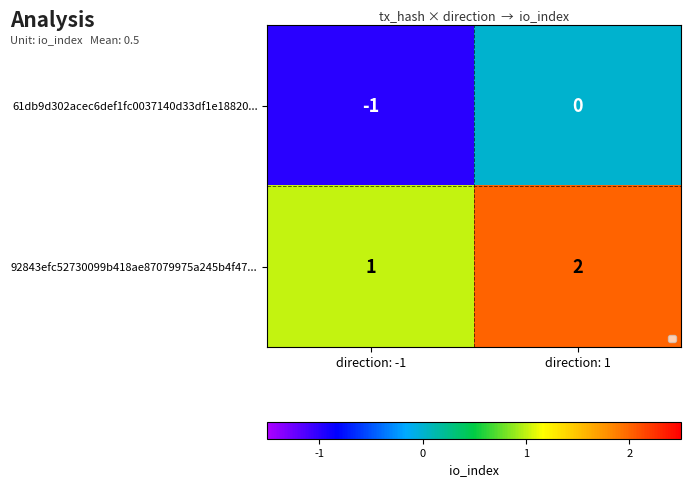

Is it true that 92843efc52730099b418ae87079975a245b4f47... equals 2 at direction: 1?

True